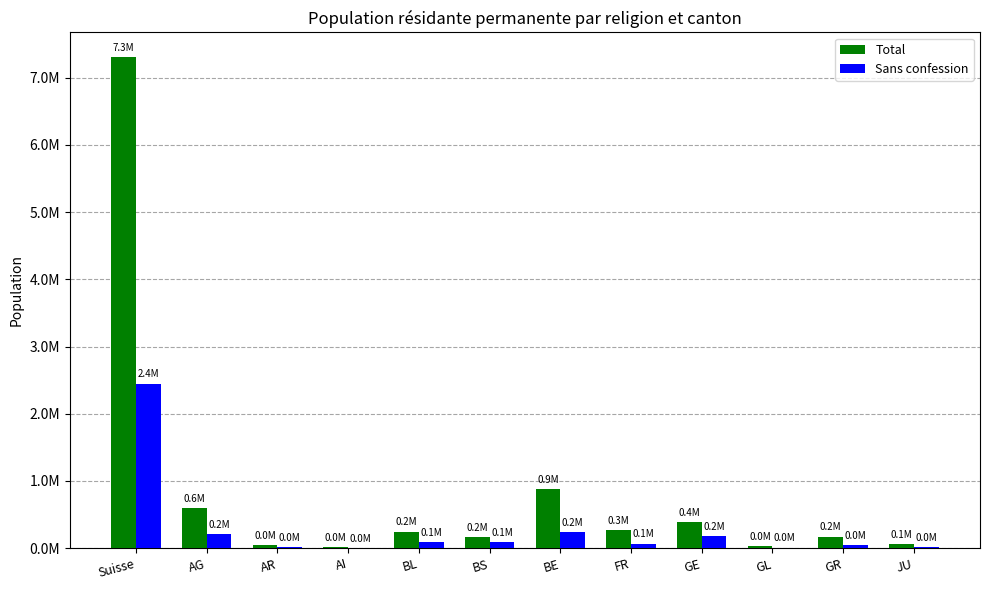

What is the sum of all Total values?

10187392